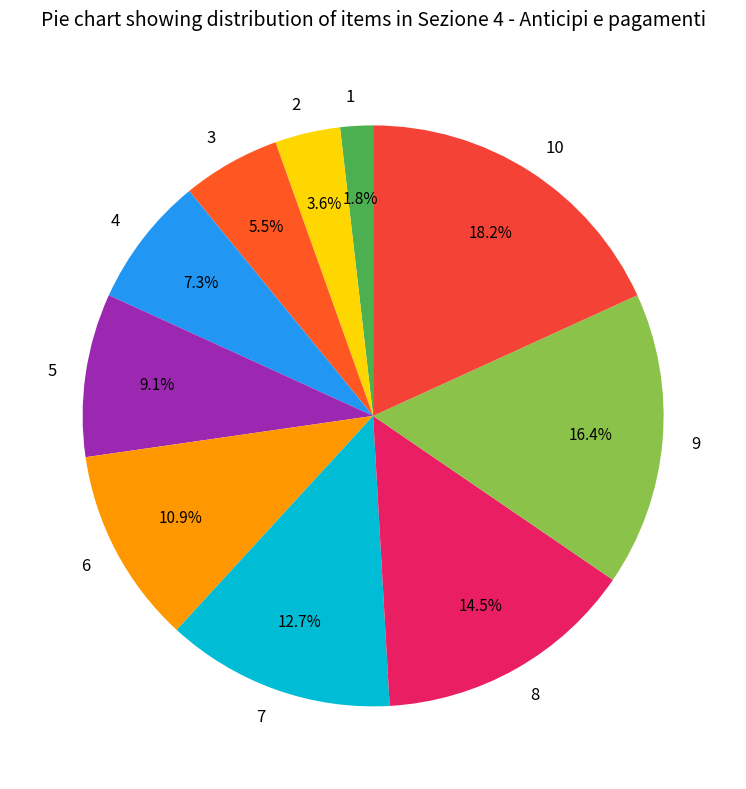

Is there any slice that represents more than half of the pie?

No